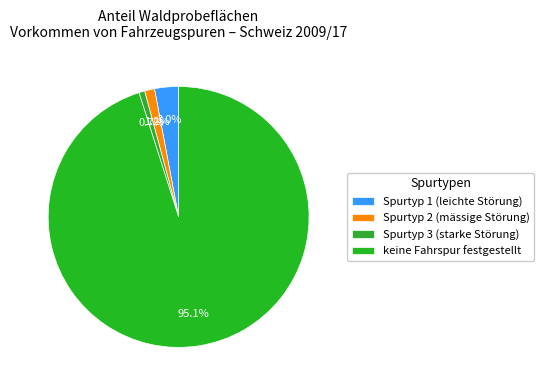

Is there a majority slice in this chart?

Yes